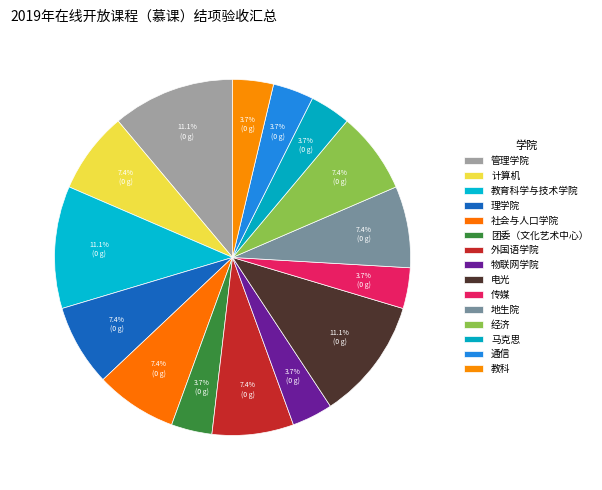

How many segments does this pie chart have?

15